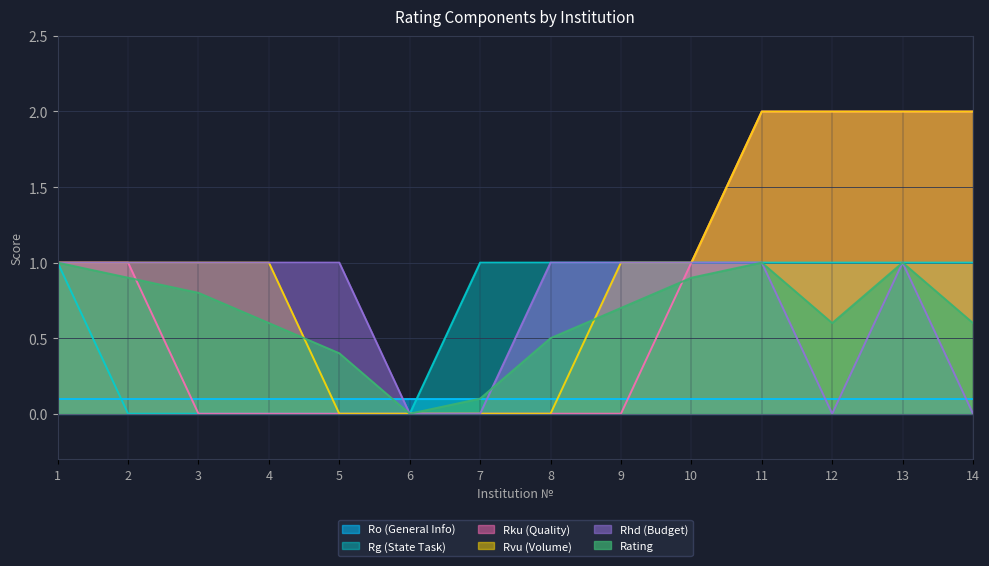

Is it true that Rku (Quality) equals 0.0 at 3?

True